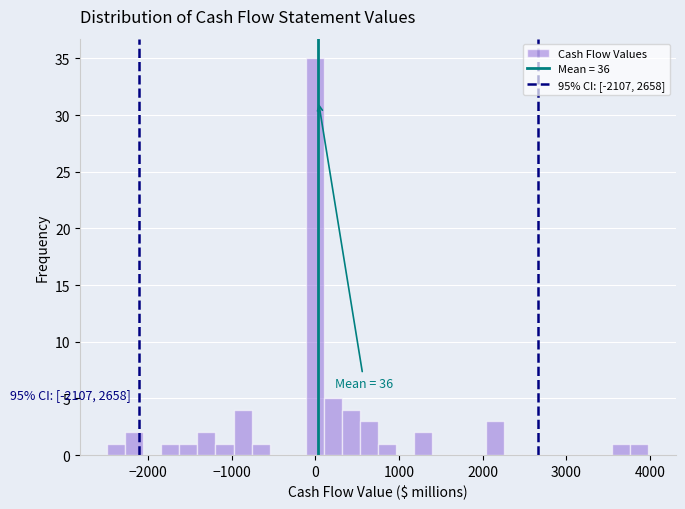

Around what value on the x-axis is the tallest bar? Give the approximate position of its centre, as read against the axis.

0